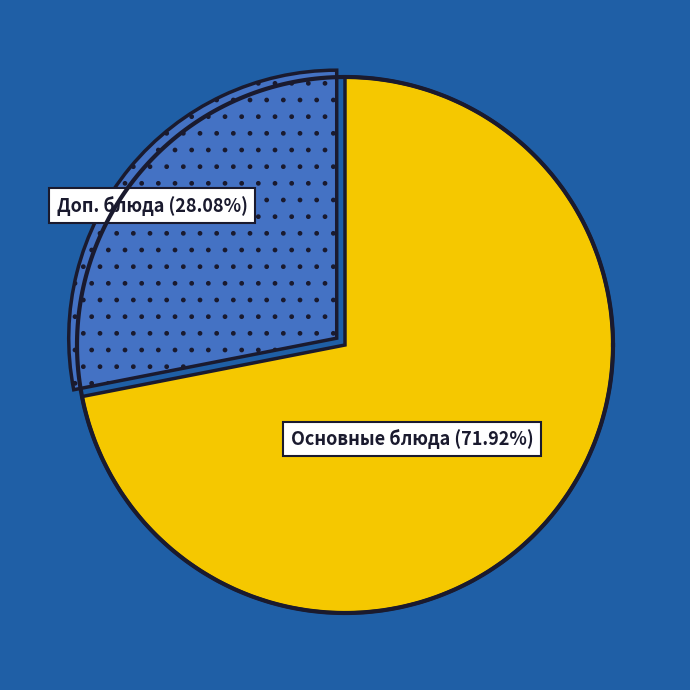

Is there a majority slice in this chart?

No